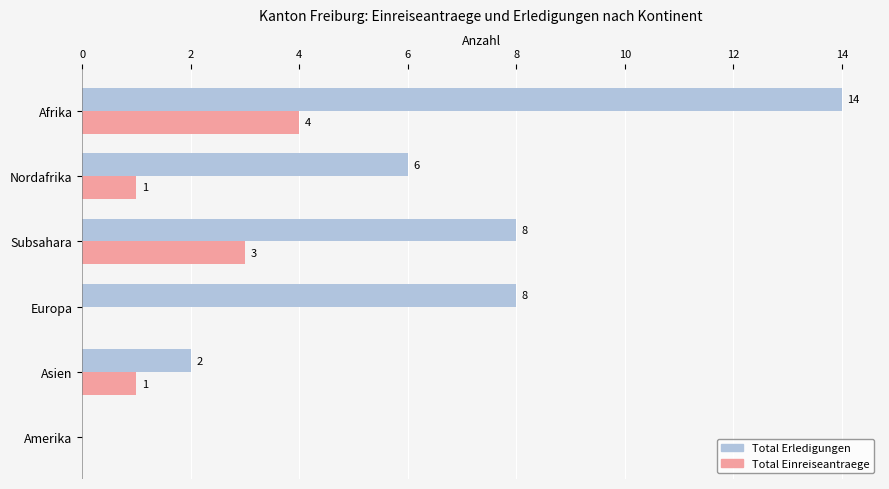

True or false: Total Erledigungen has a value of 13 at Europa.

False